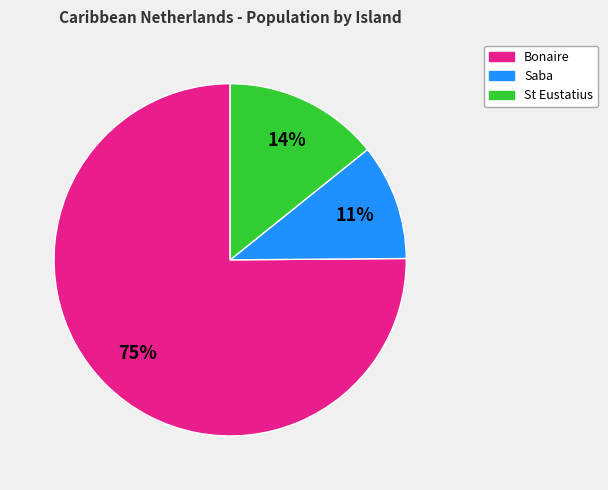

Is it true that Bonaire is 75% of the pie?

True